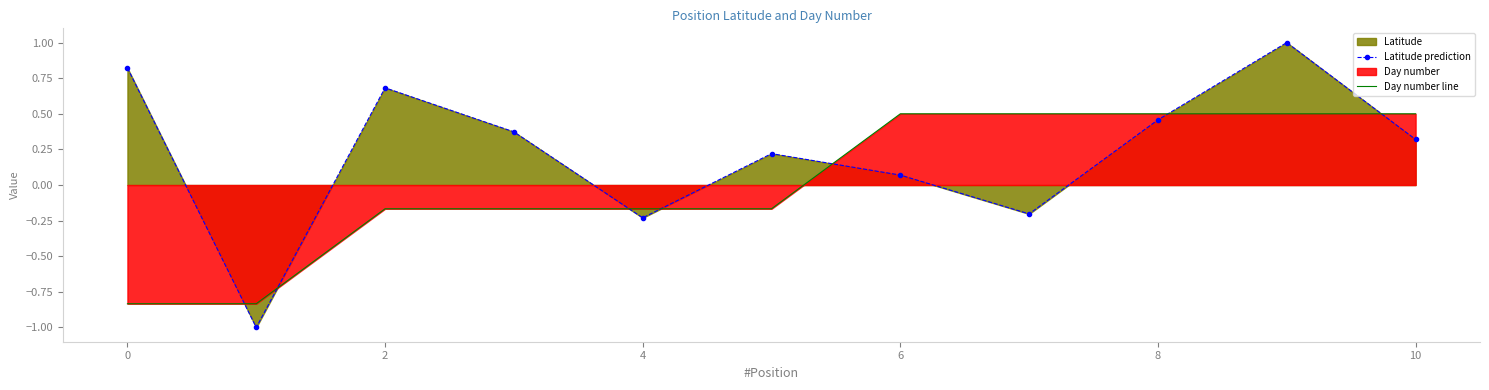

Rank the series at 0 from highest to lowest value.

Latitude prediction, Day number line